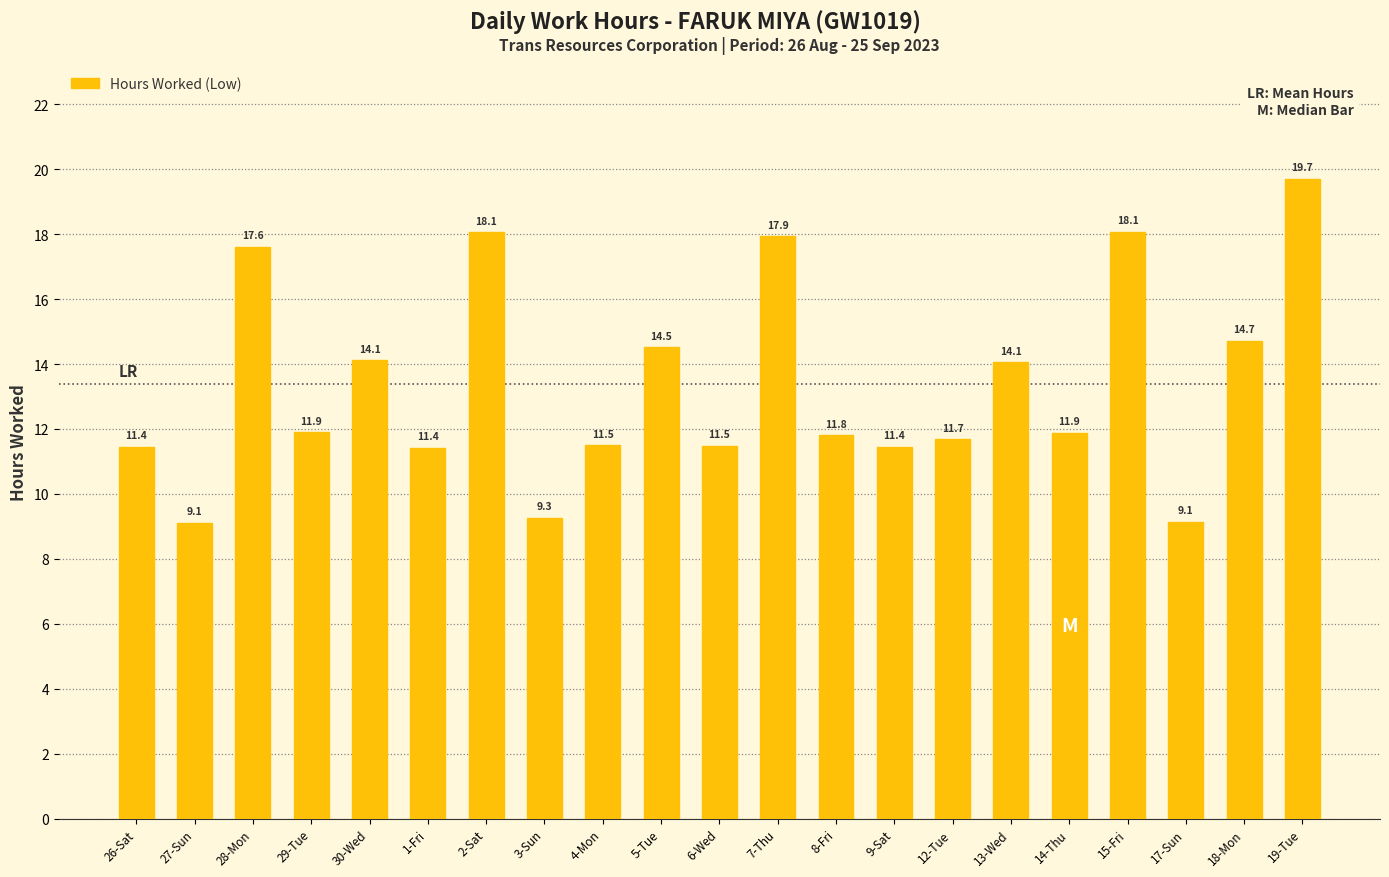

Is it true that the value at 8-Fri is 2.7?

False